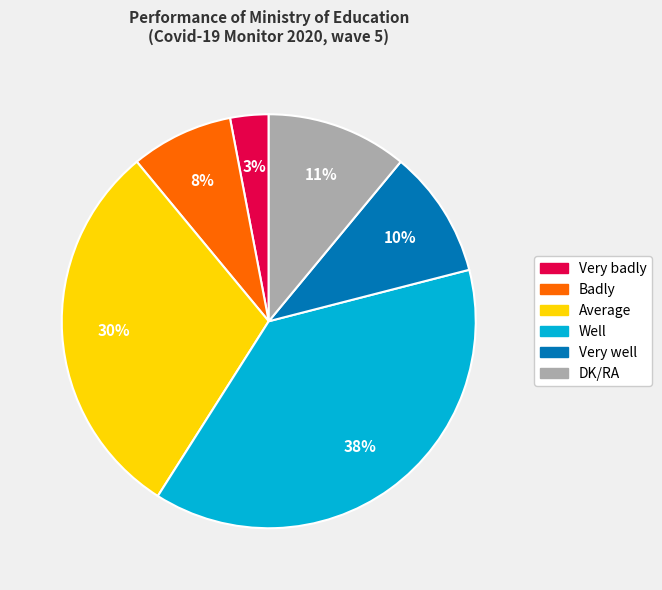

Is the sum of Very badly and Badly greater than half?

No